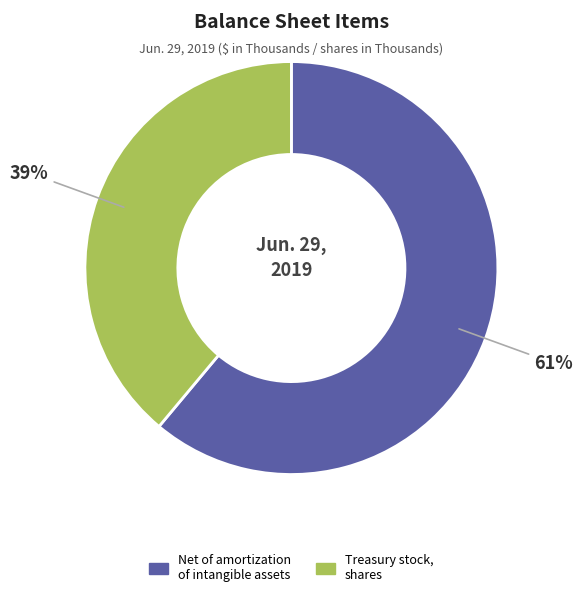

To the nearest percent, what portion does Treasury stock, shares represent?

39%